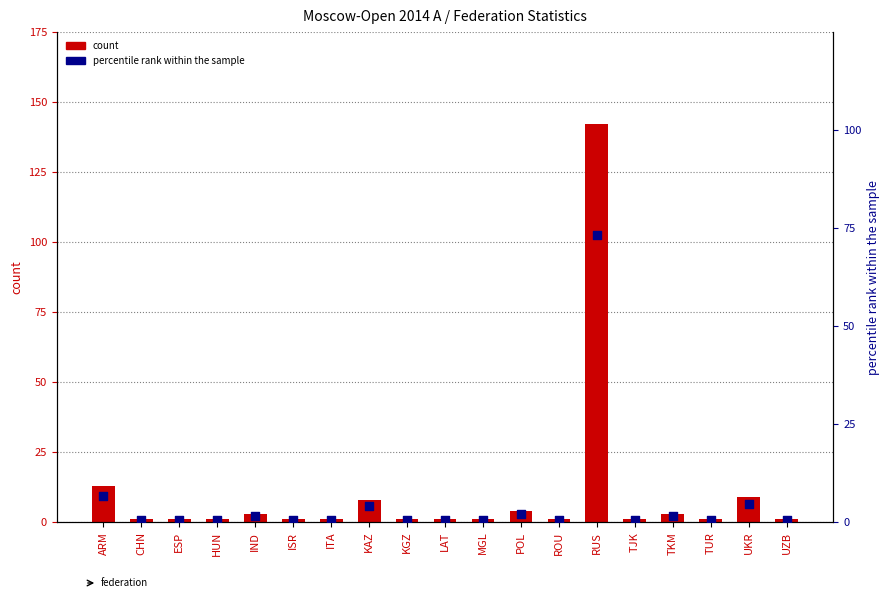

Is the value of count at KAZ greater than the value of percentile rank within the sample at IND?

Yes